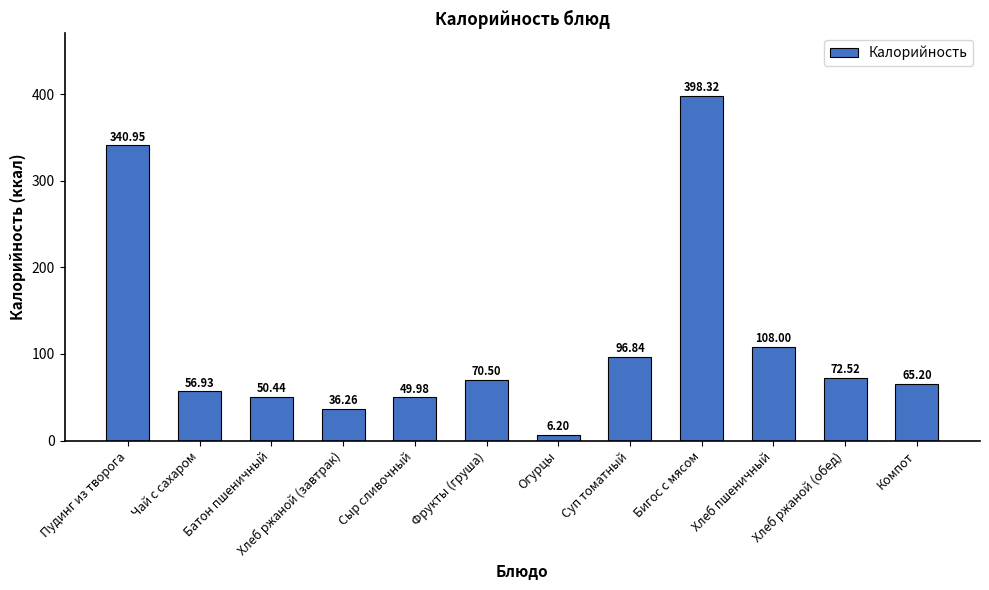

What is the value of the 7th bar from the left?

6.2